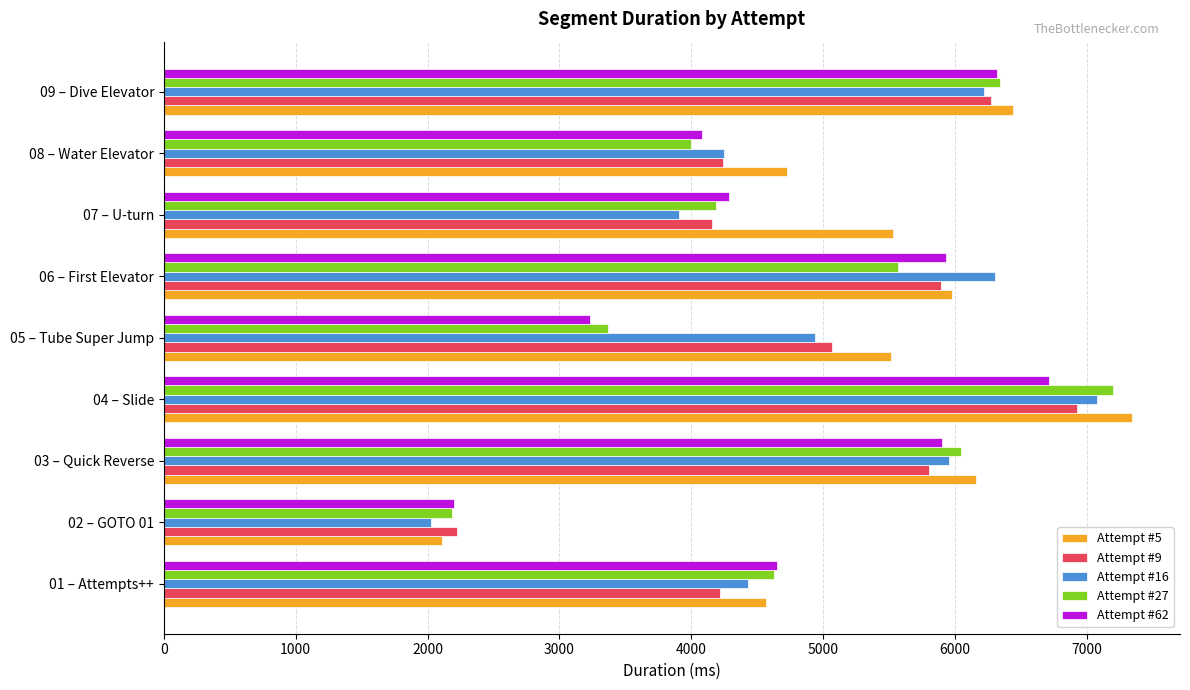

What is the total value across all series at 02 – GOTO 01?

10746